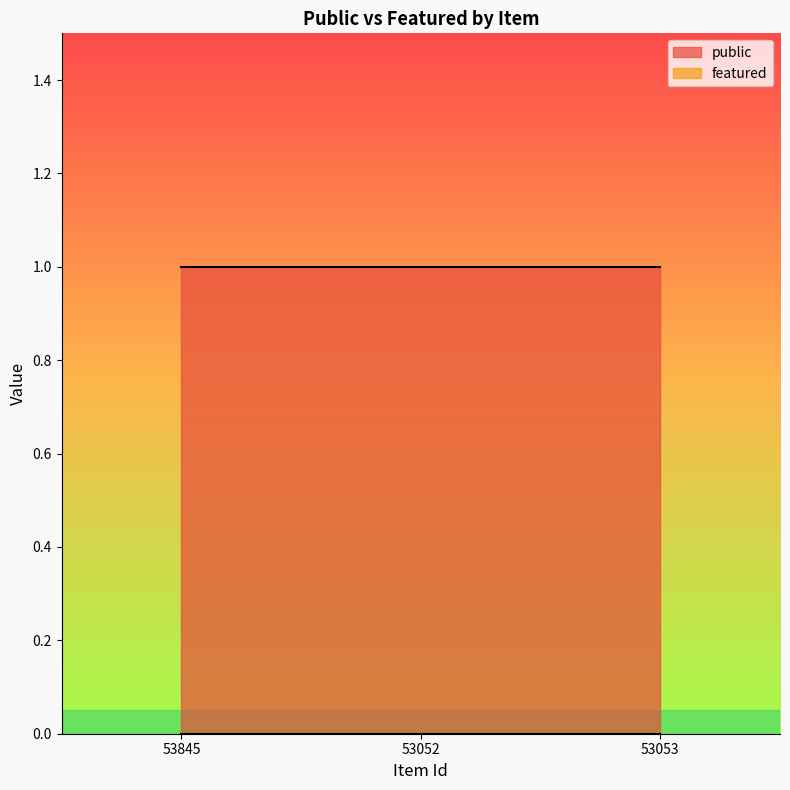

What is the minimum value for public?

1